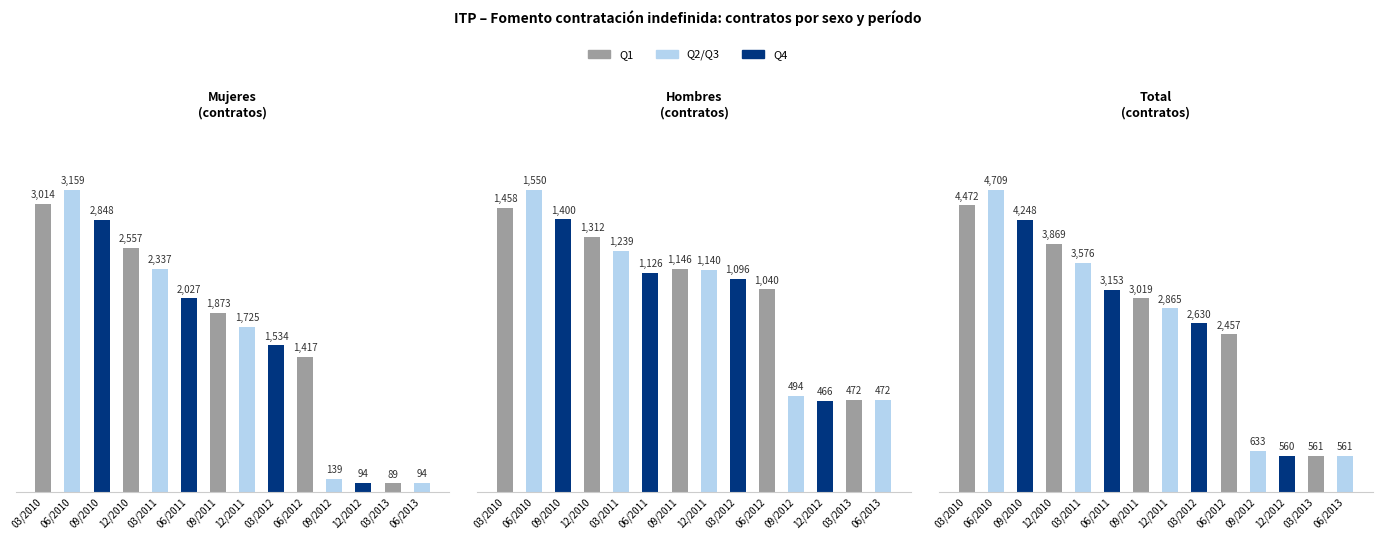

What position from the right is 03/2011?

10